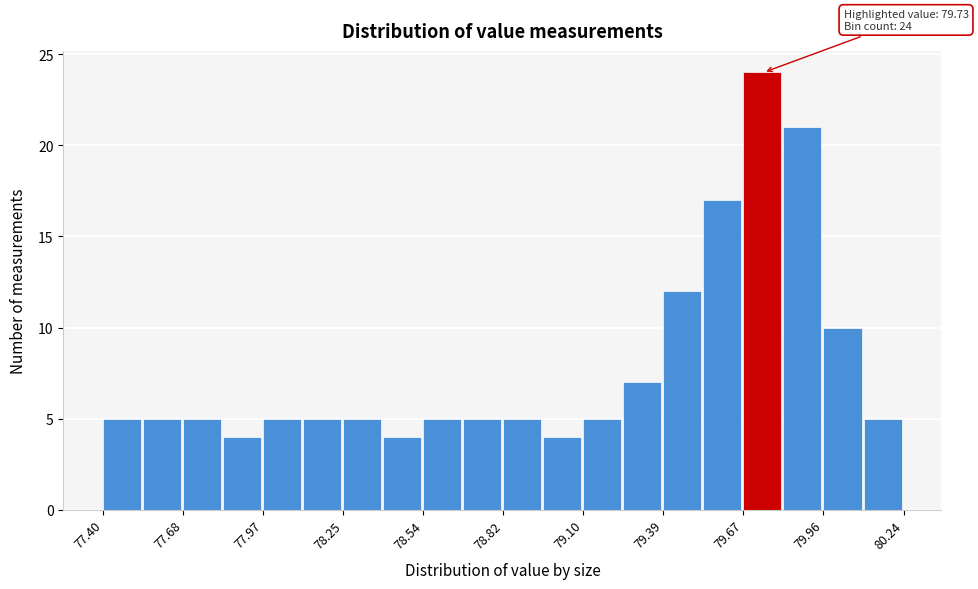

Around what value on the x-axis is the tallest bar? Give the approximate position of its centre, as read against the axis.

79.75